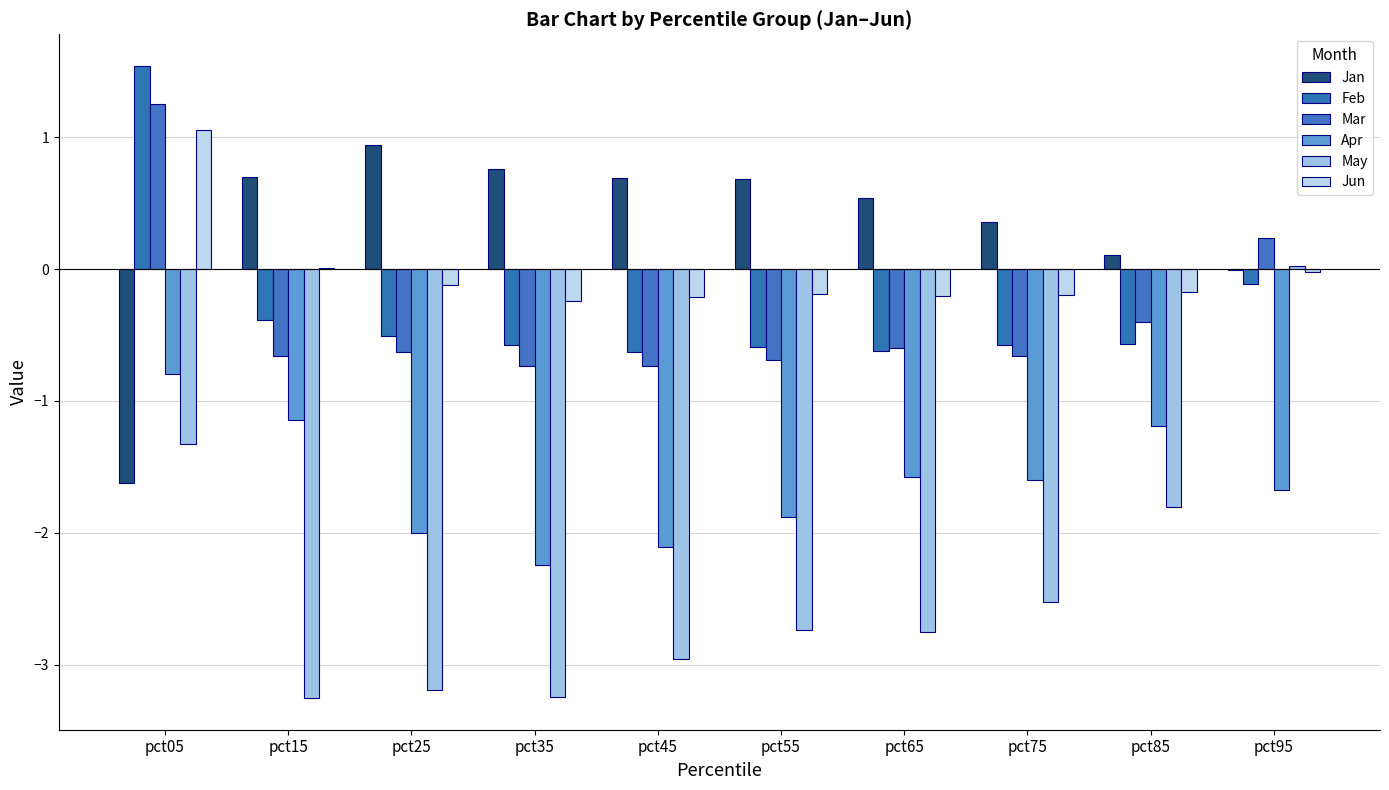

How many groups of bars are there?

10